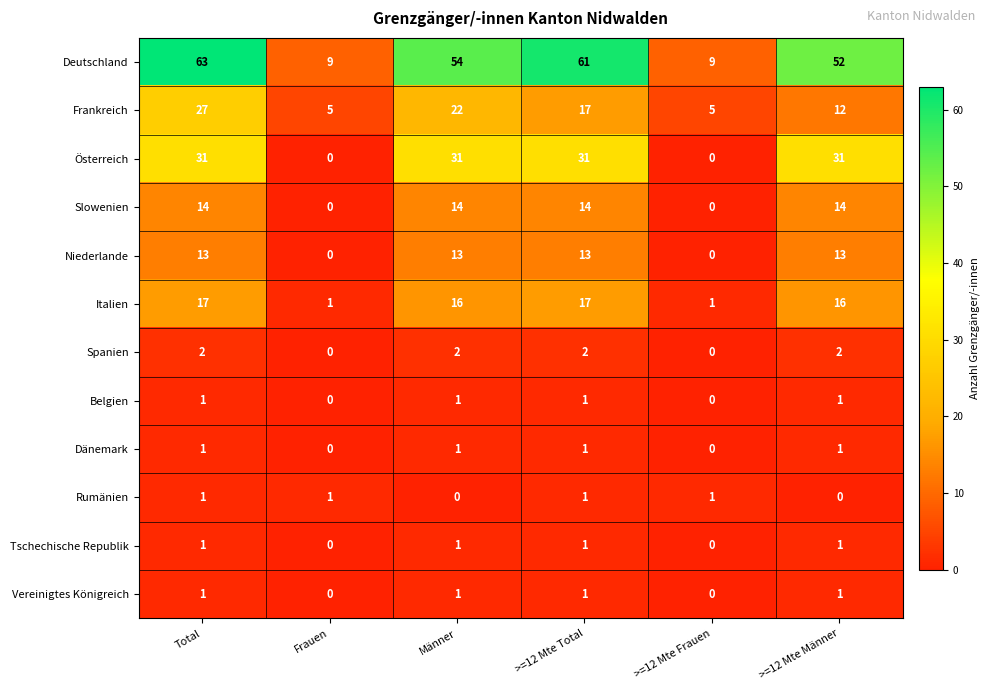

What is the difference between the Slowenien values at >=12 Mte Frauen and >=12 Mte Total?

14